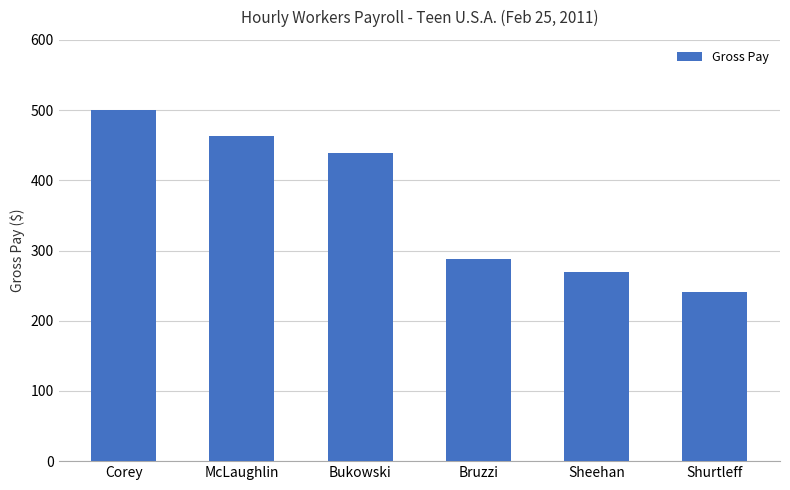

Reading left to right, list all the values displayed in this chart.

Corey=500.0	McLaughlin=462.5	Bukowski=438.8	Bruzzi=287.5	Sheehan=268.8	Shurtleff=241.5